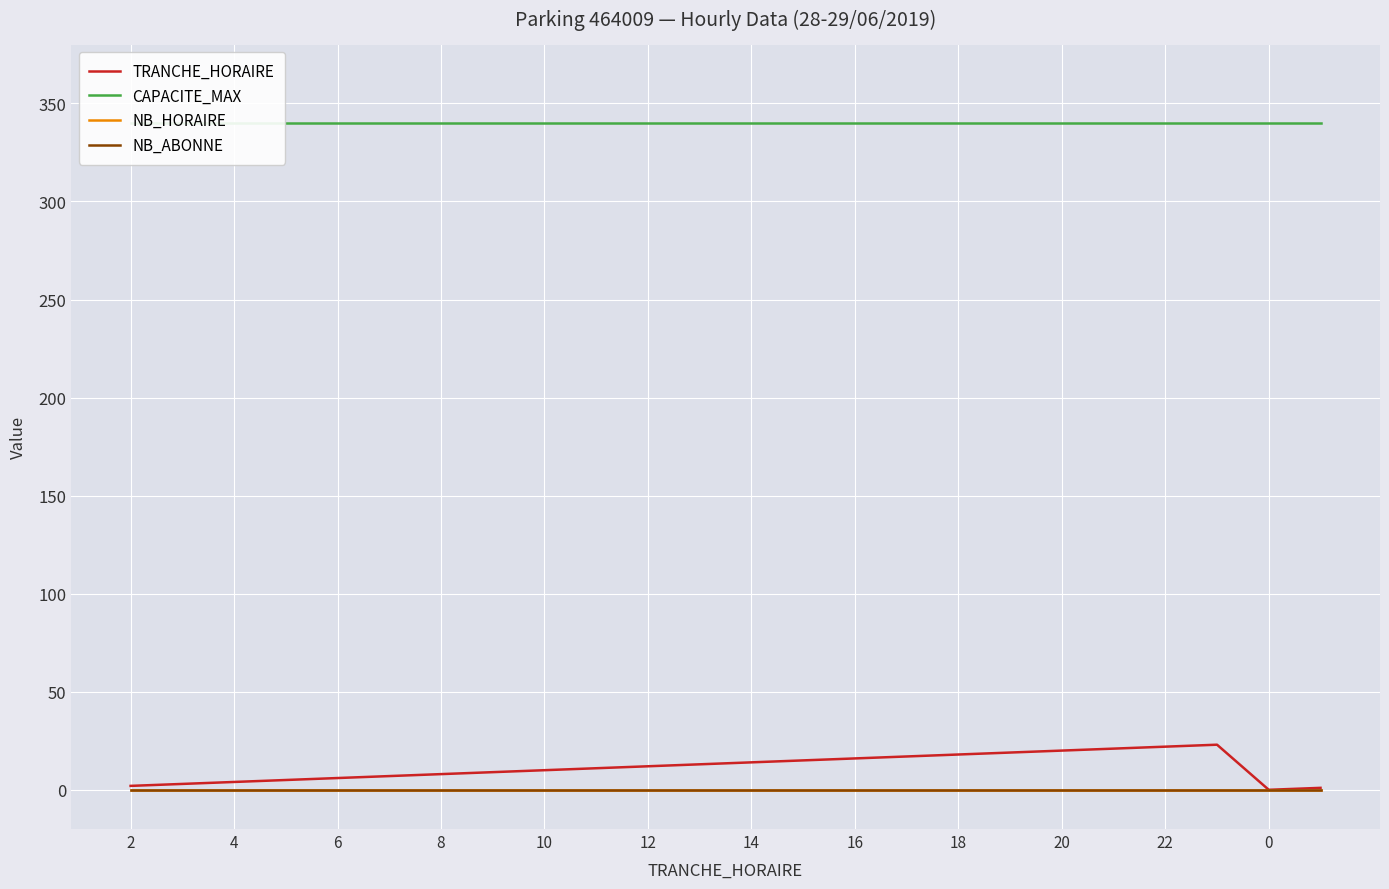

At how many categories does at least one series exceed 284?

24